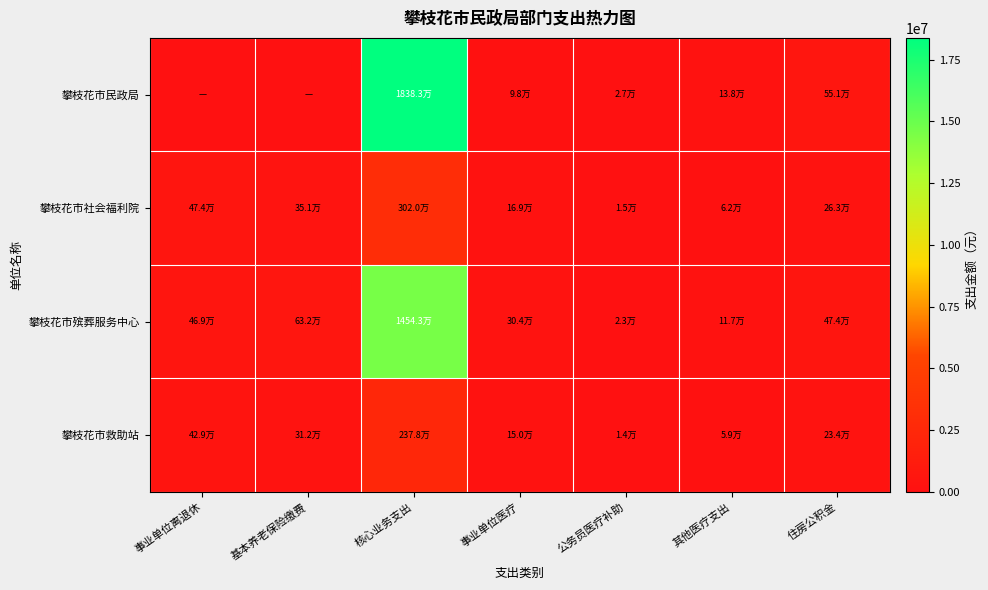

At 住房公积金, list the series in order from smallest to largest.

攀枝花市救助站, 攀枝花市社会福利院, 攀枝花市殡葬服务中心, 攀枝花市民政局